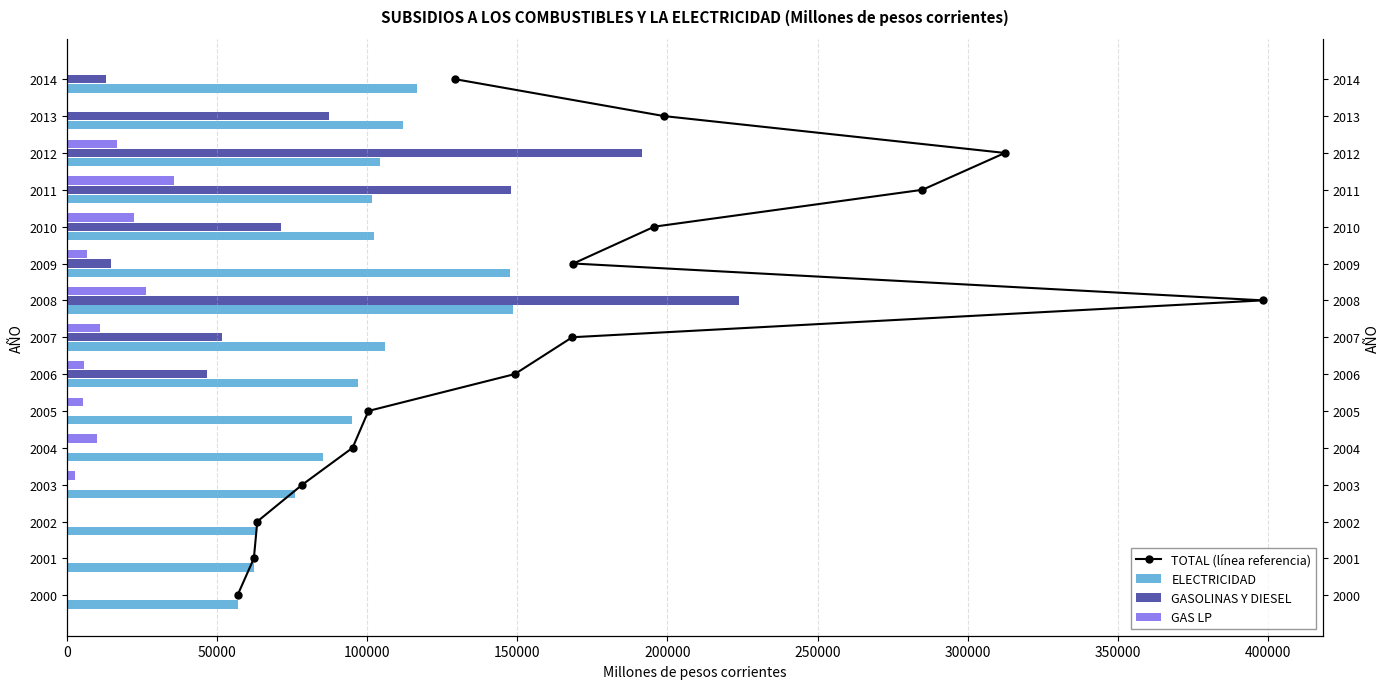

What is the average value of the GAS LP series?

9436.2